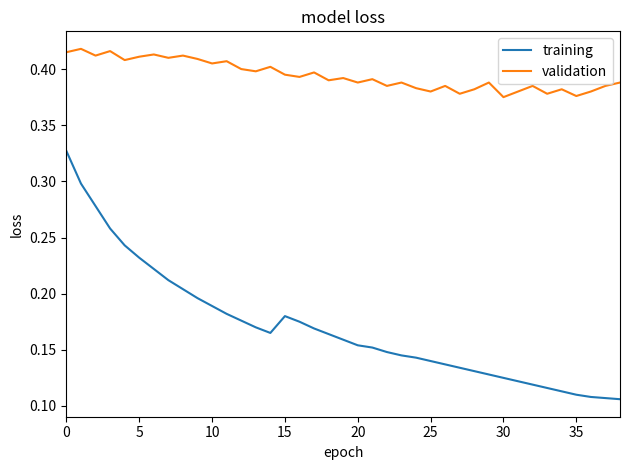

What are all the series names shown in the legend?

training, validation